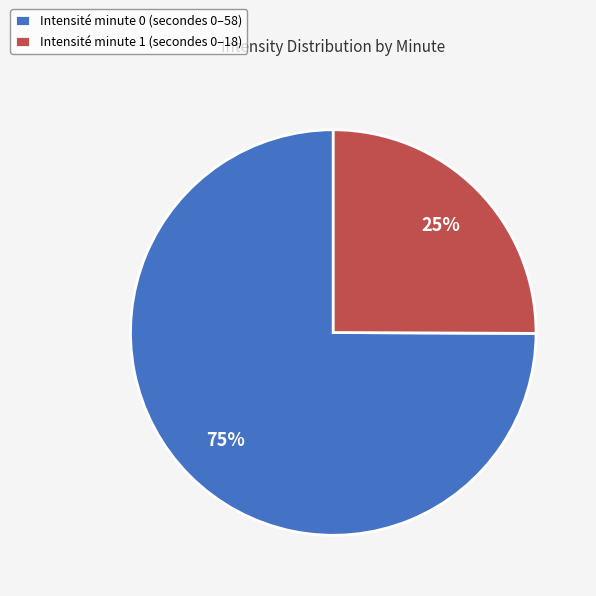

What percentage is the Intensité minute 1 (secondes 0–18) slice, to the nearest percent?

25%